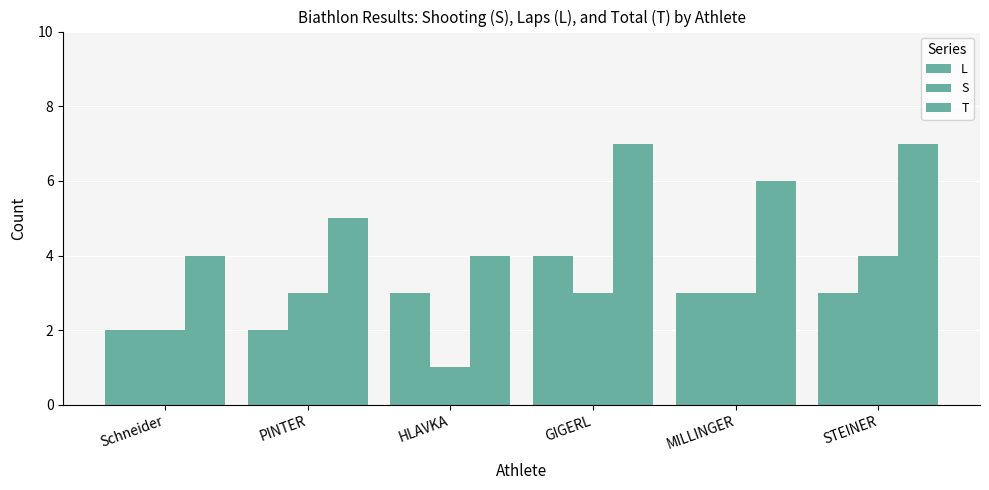

How many series are shown in this chart?

3